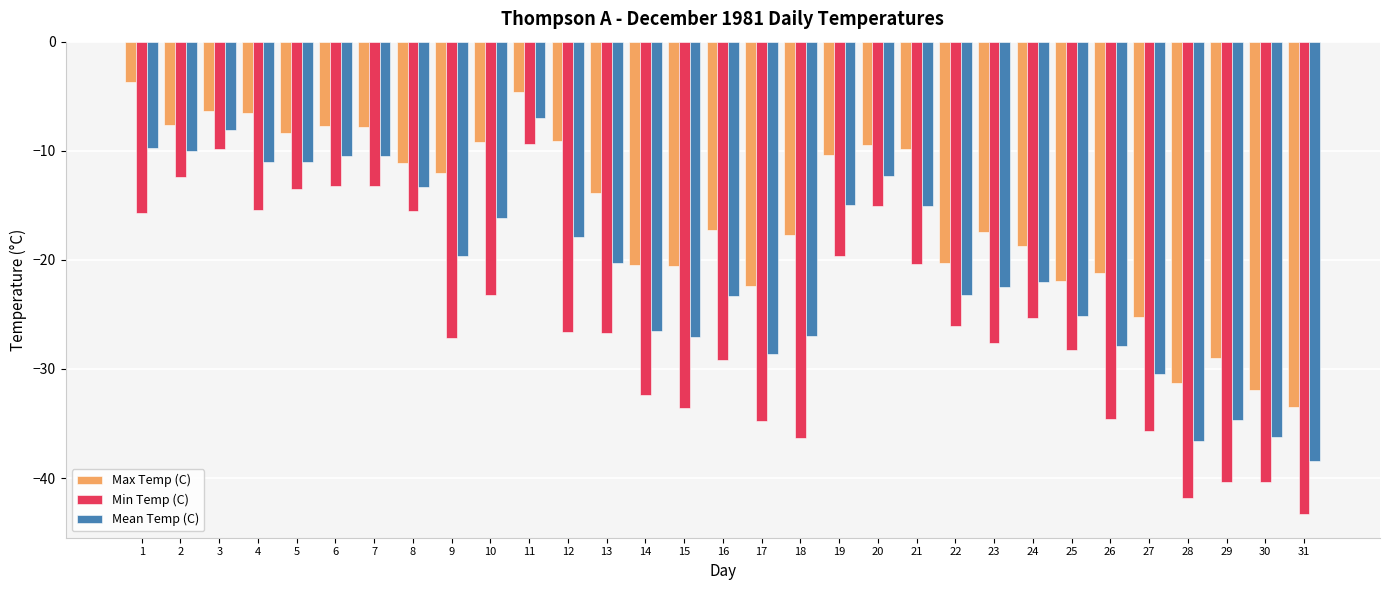

List the series in order of their peak value, lowest first.

Min Temp (C), Mean Temp (C), Max Temp (C)